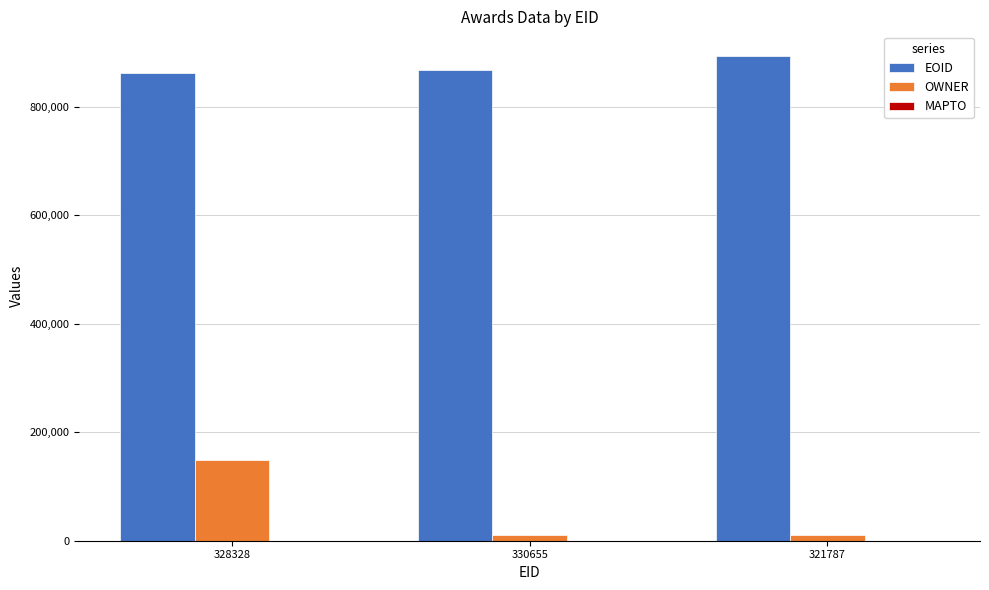

Rank the series by their maximum value, from lowest to highest.

OWNER, EOID